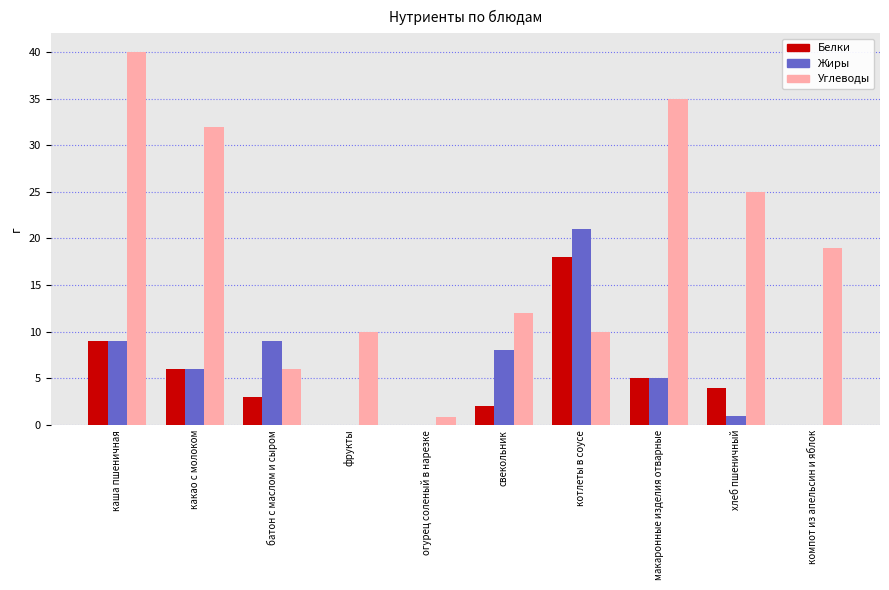

Which series changed the most between каша пшеничная and хлеб пшеничный?

Углеводы